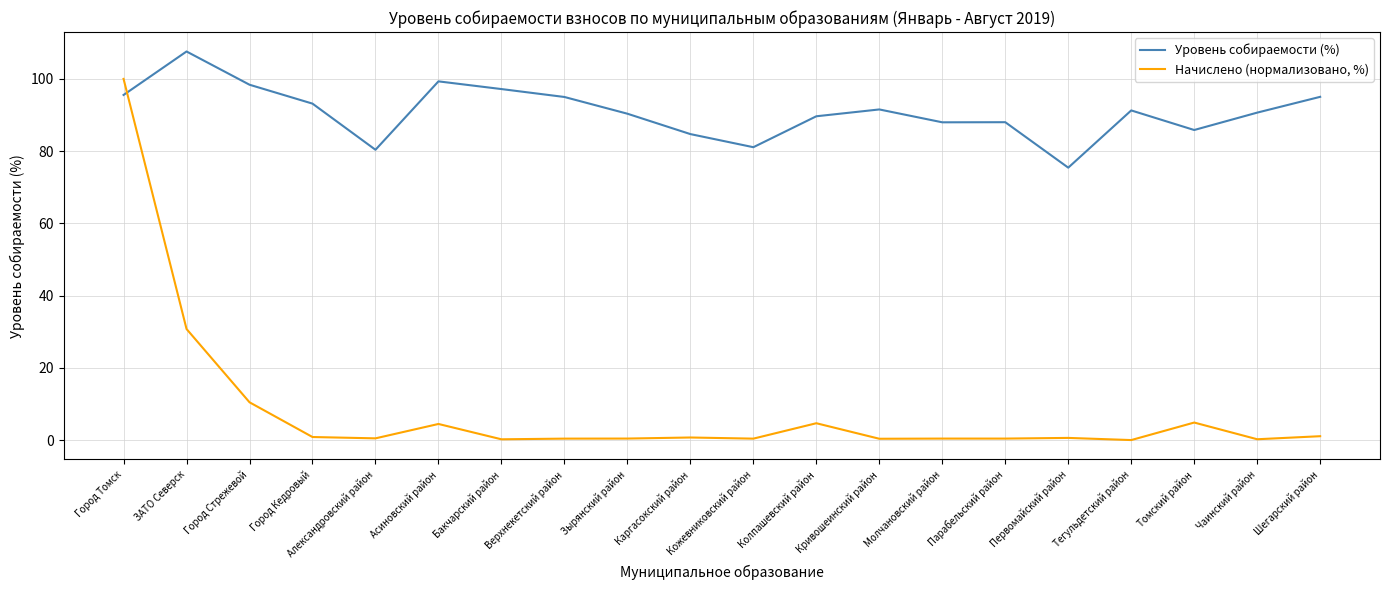

Between Александровский район and Тегульдетский район, which series saw the biggest shift?

Уровень собираемости (%)